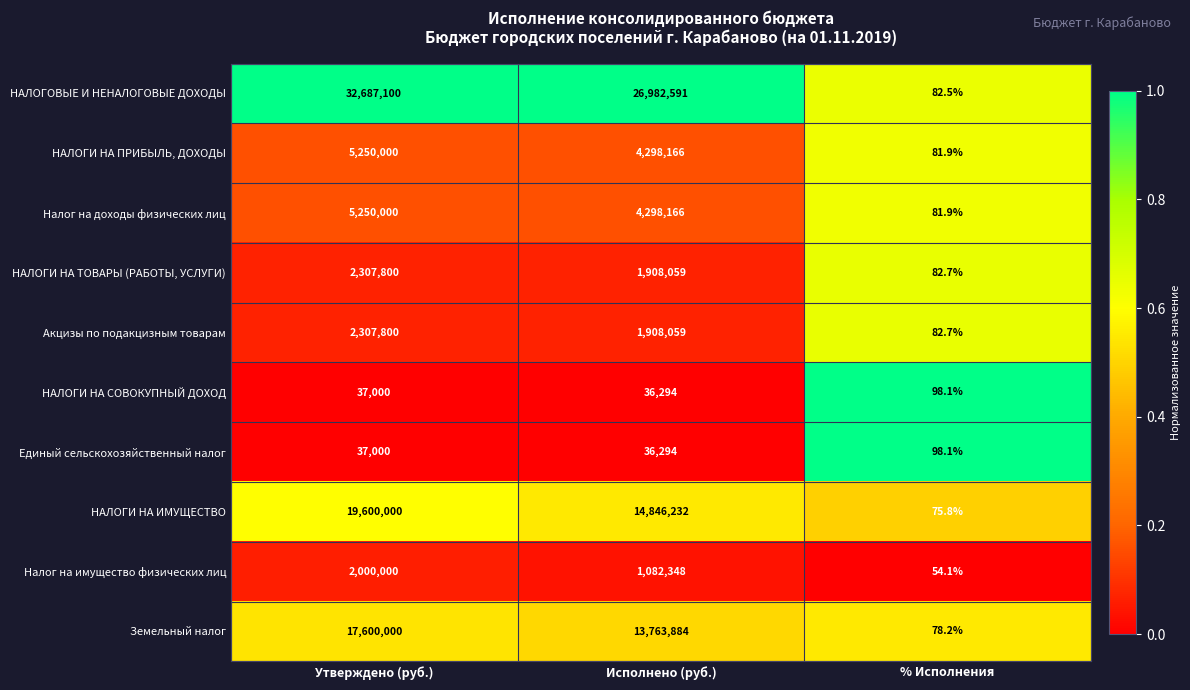

Rank the categories by Земельный налог value from highest to lowest.

Утверждено (руб.), Исполнено (руб.), % Исполнения